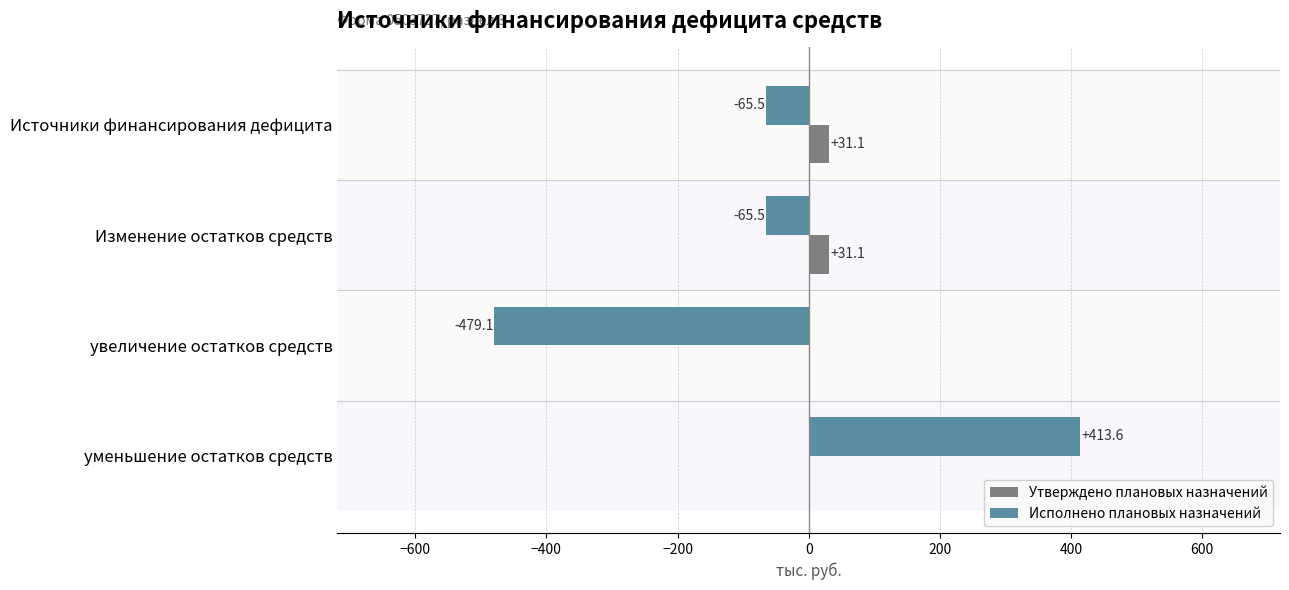

Is the value of Исполнено плановых назначений at уменьшение остатков средств greater than the value of Утверждено плановых назначений at Источники финансирования дефицита?

Yes